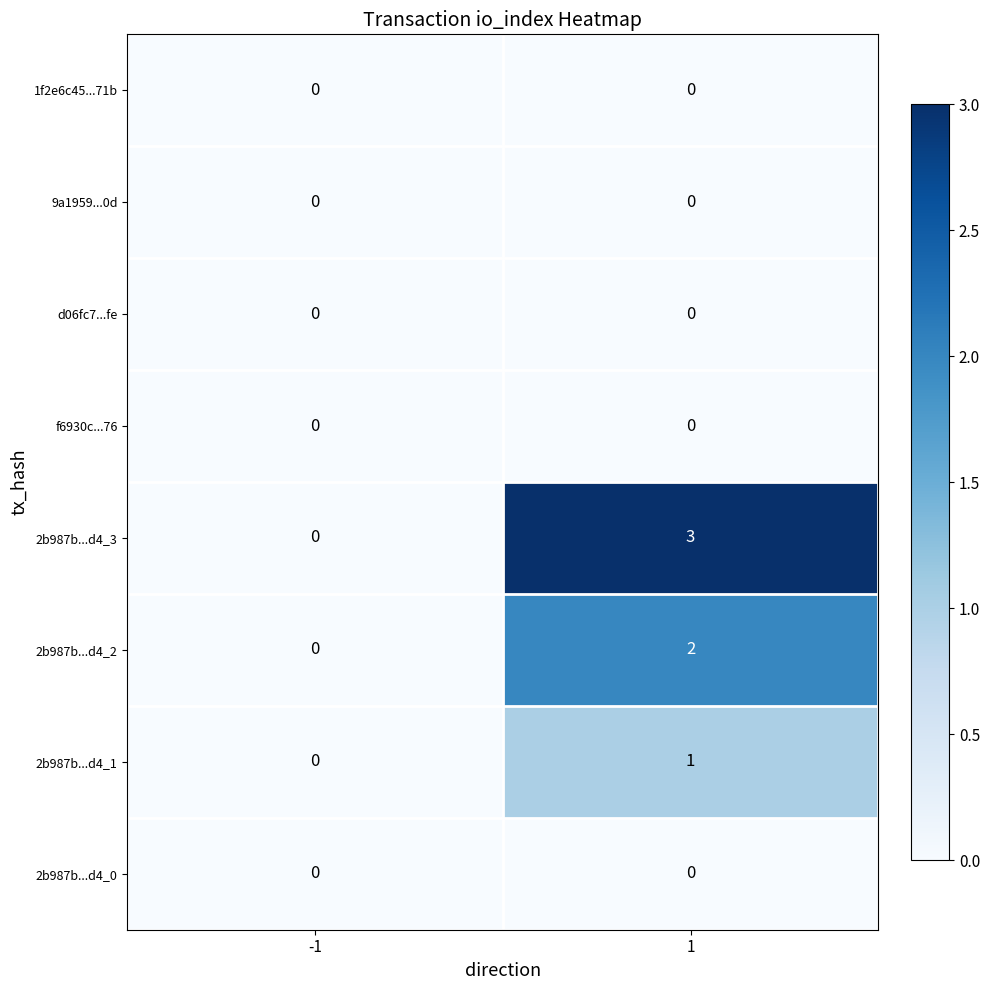

Which series has the largest total across all categories?

2b987b...d4_3